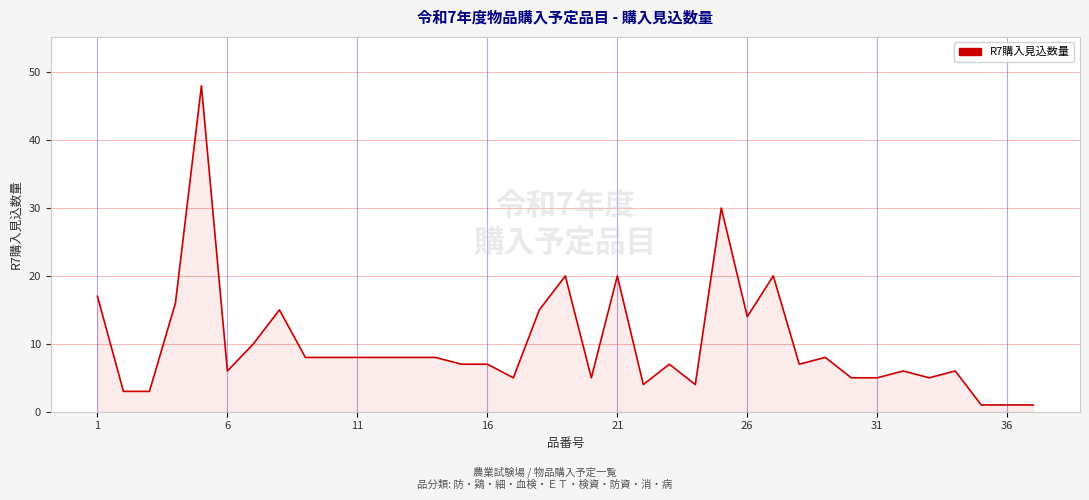

True or false: the data shows 5 at 31.

True